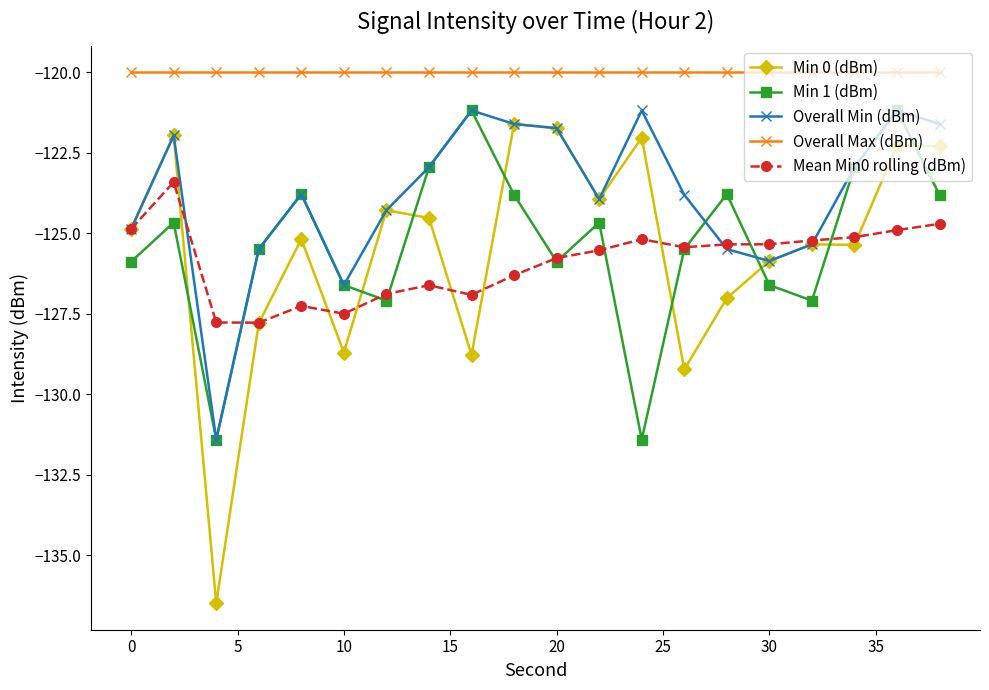

Which series has the largest range (max minus min)?

Min 0 (dBm)